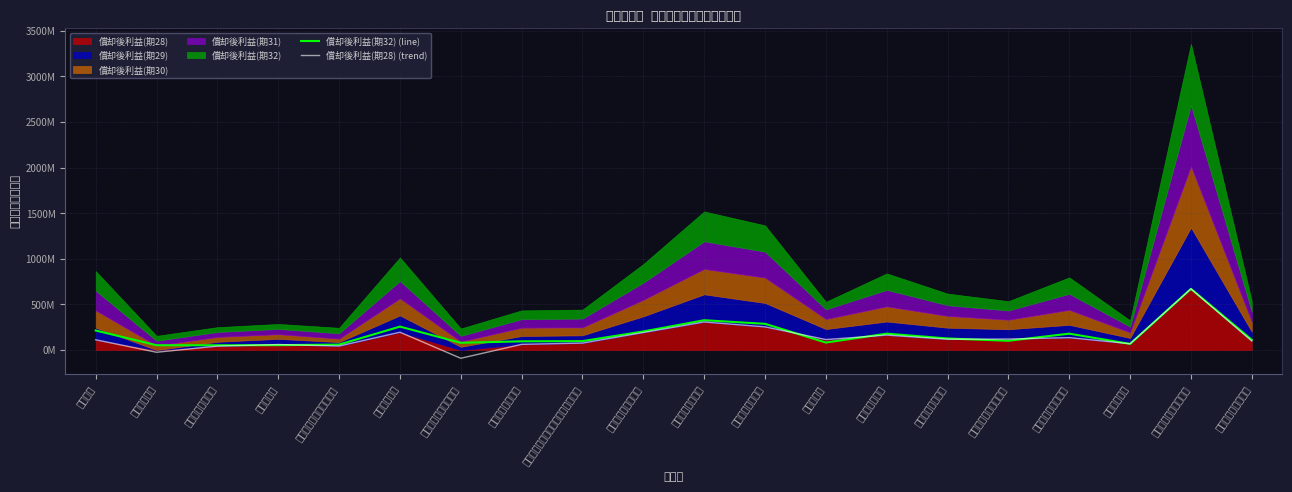

Is it true that 償却後利益(期28) (trend) equals 308332144 at 新宿スクエアタワー?

False